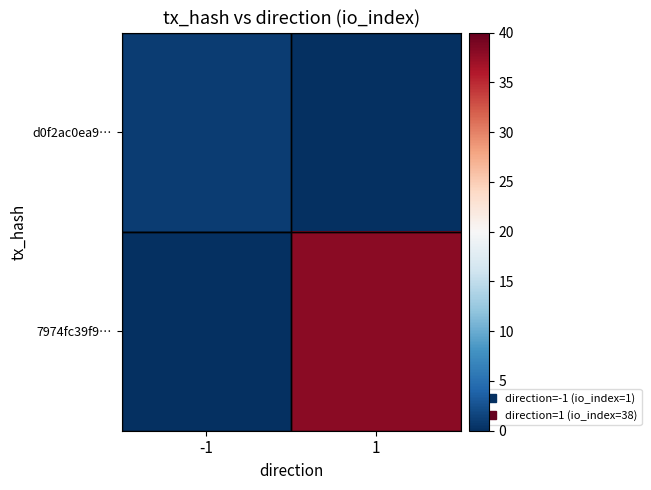

Rank the series at 1 from highest to lowest value.

7974fc39f9…, d0f2ac0ea9…